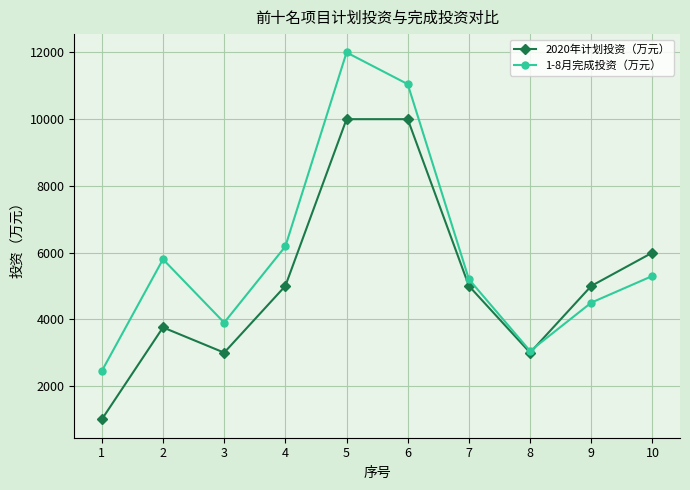

Which series changed the most between 1 and 3?

2020年计划投资（万元）